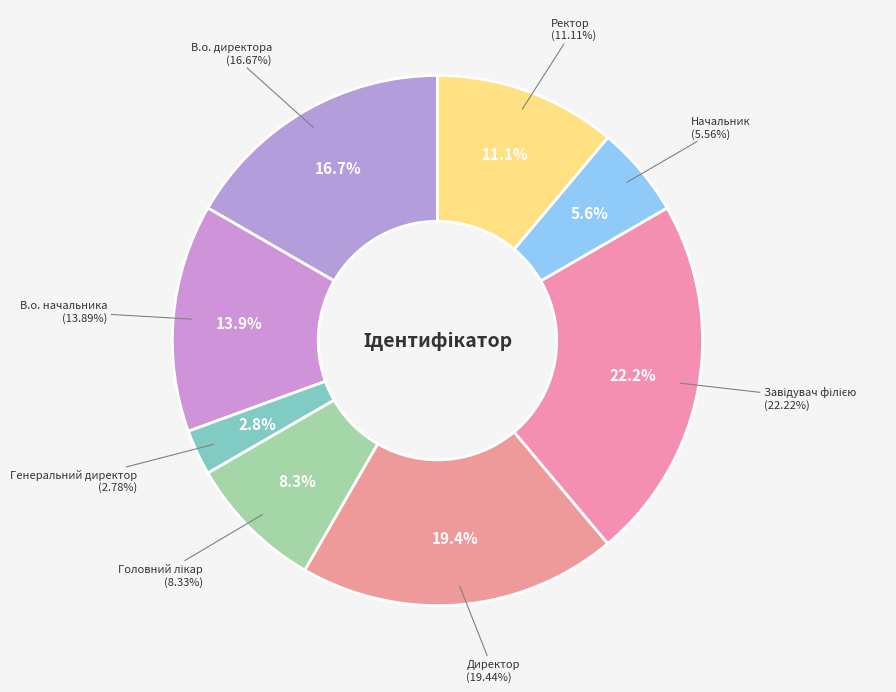

Does Директор represent more than half of the total?

No